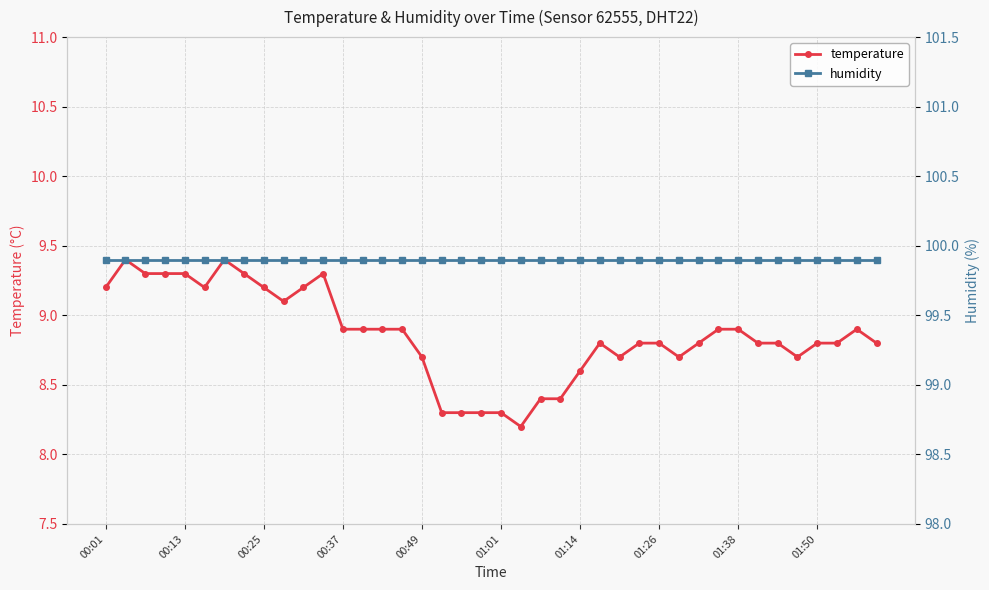

What value does the humidity series have at 15?

99.9